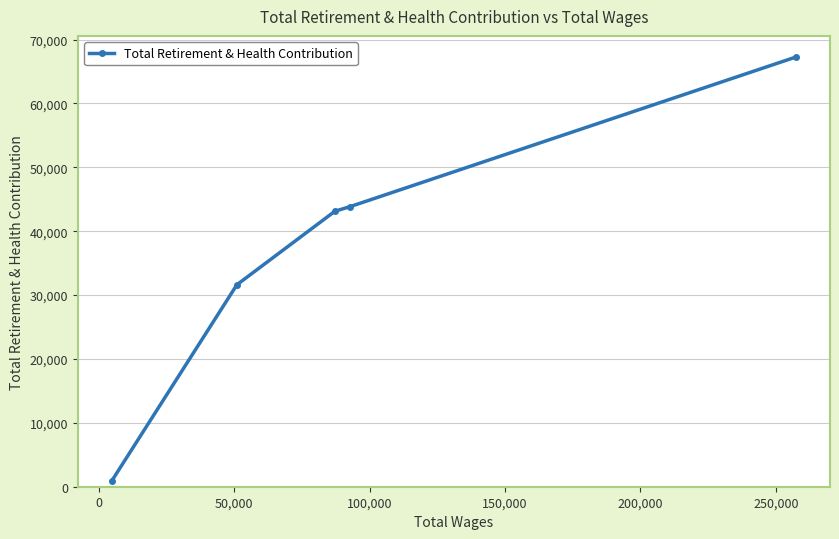

What is the value of the 5th point from the left?

67261